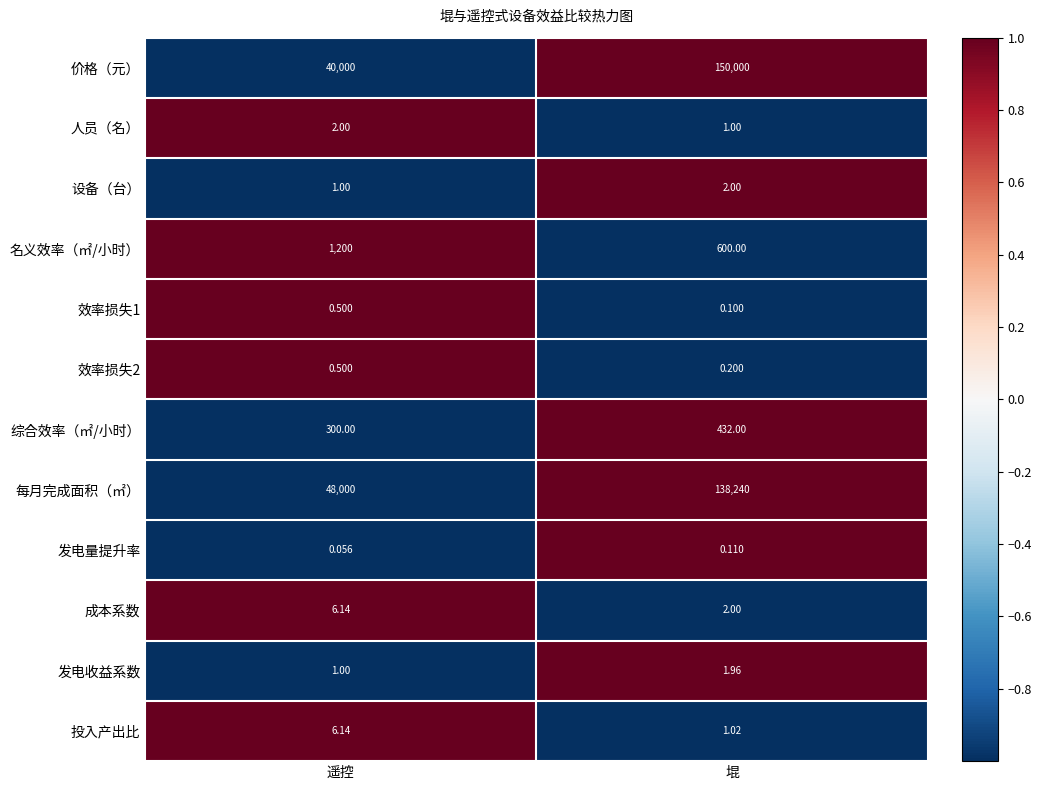

How many categories are shown in the chart?

2